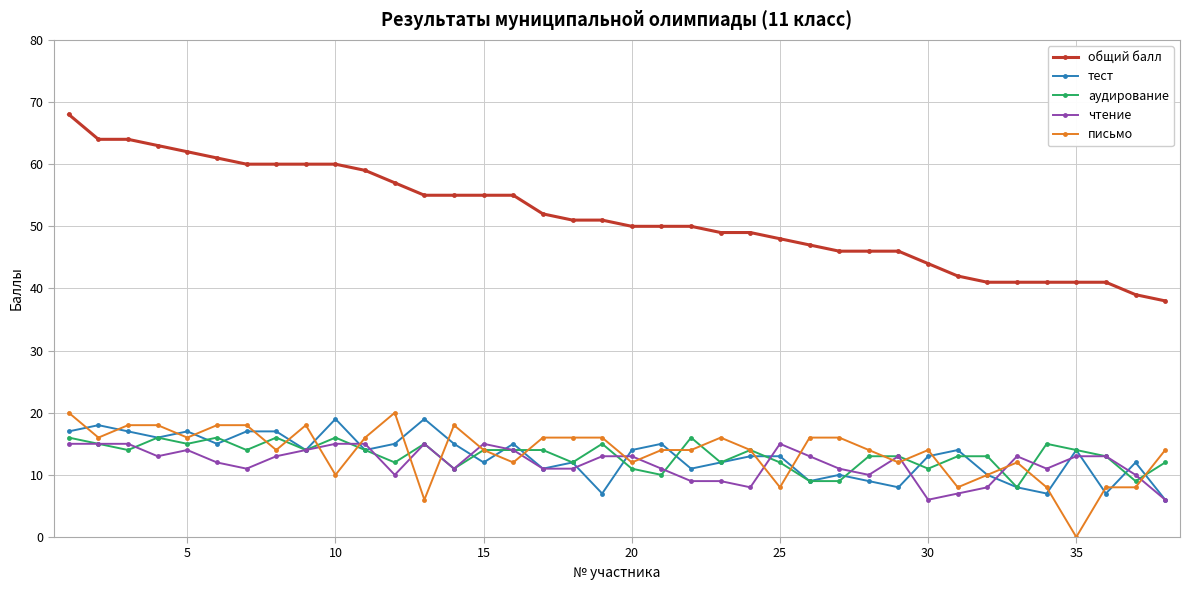

Which series has the largest total across all categories?

общий балл